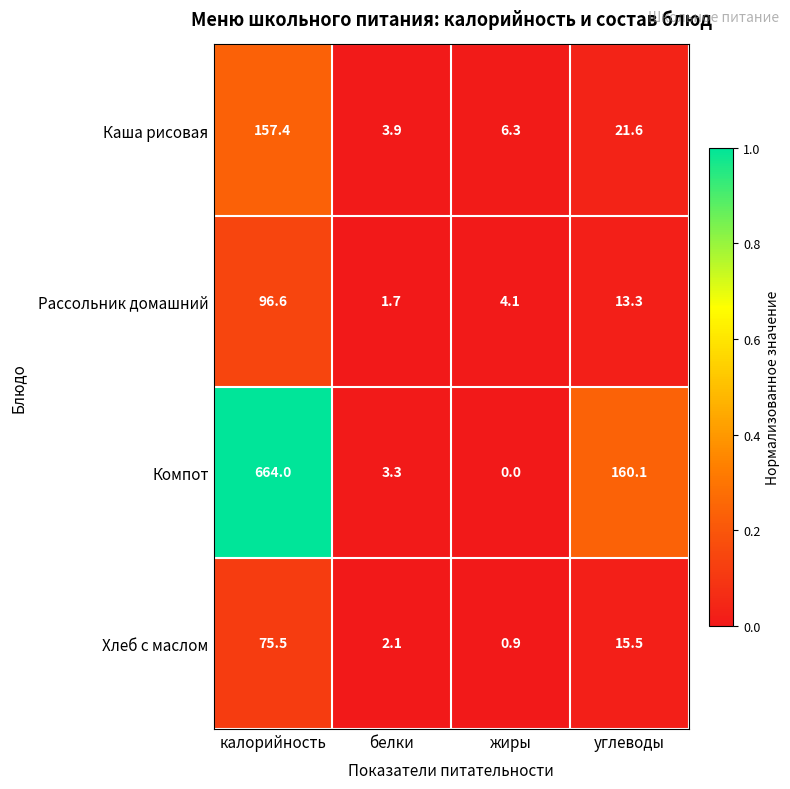

Which series has the widest spread of values?

Компот